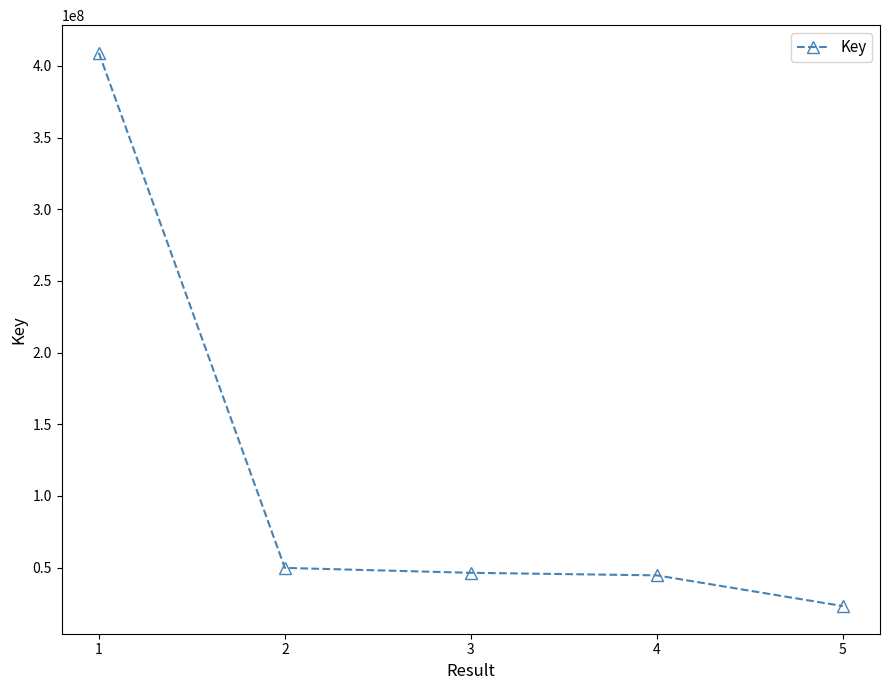

What is the change in value from 4 to 5?

-21407937